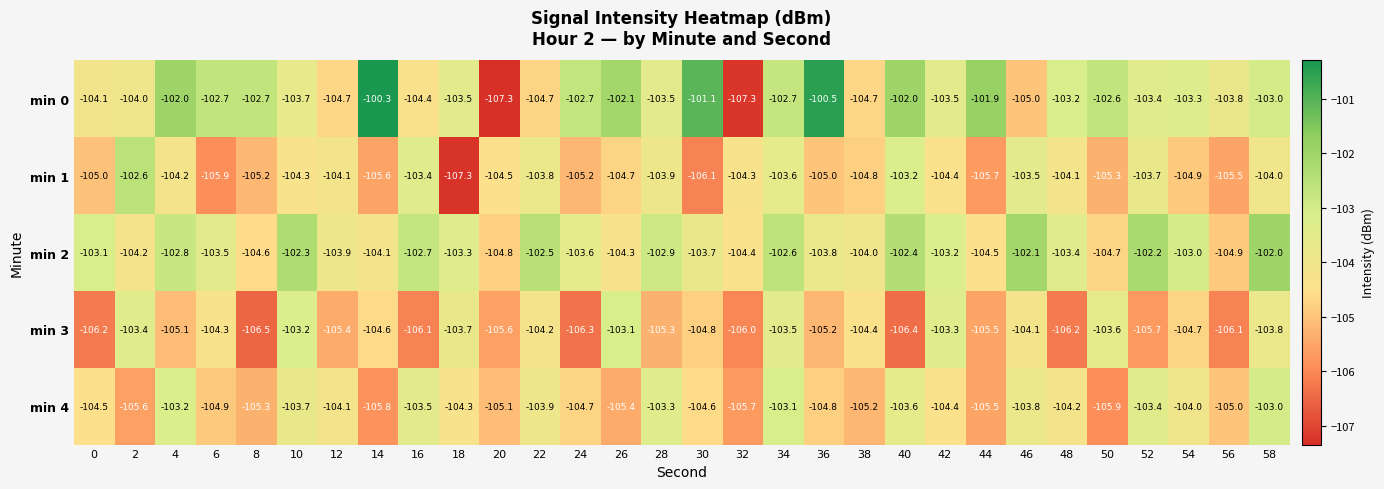

What is the difference between the min 0 values at 18 and 8?

0.8